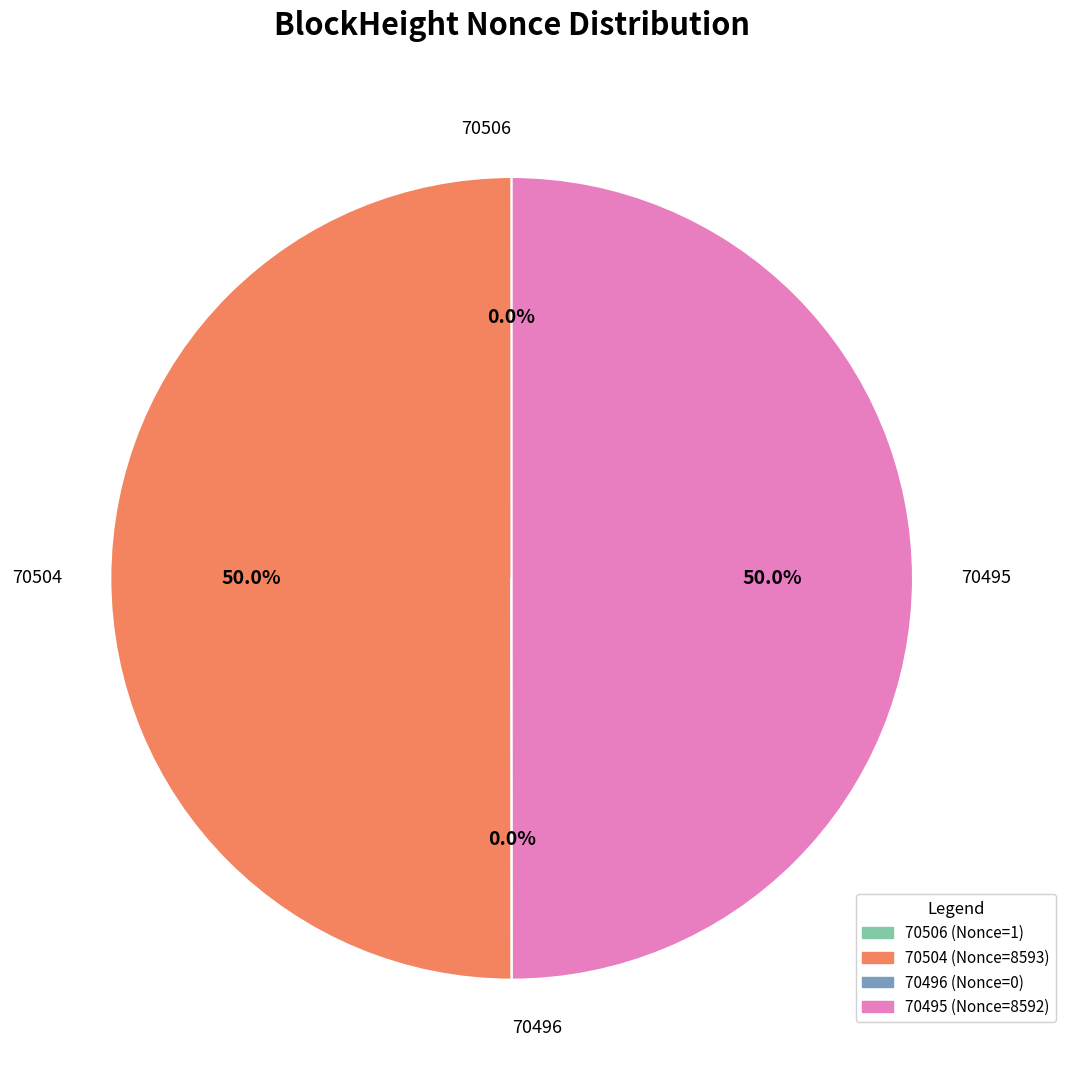

True or false: 70495 accounts for 50% of the total.

True